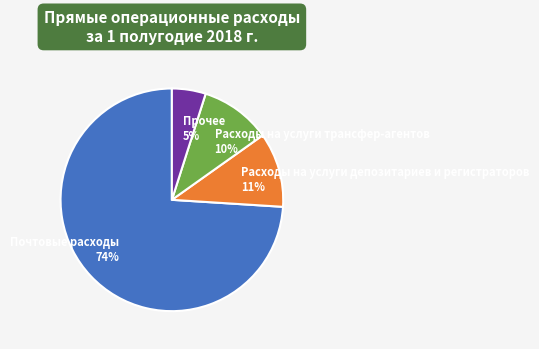

Is the sum of Прочее and Почтовые расходы greater than half?

Yes